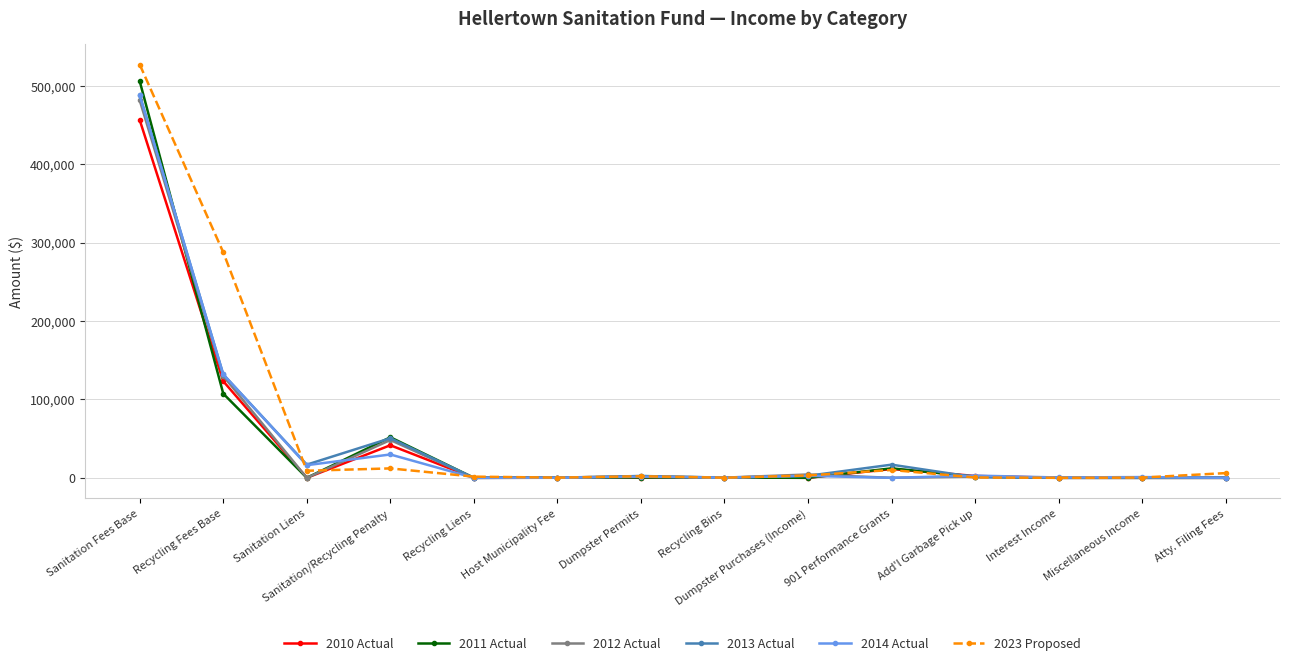

How many categories are shown in the chart?

14